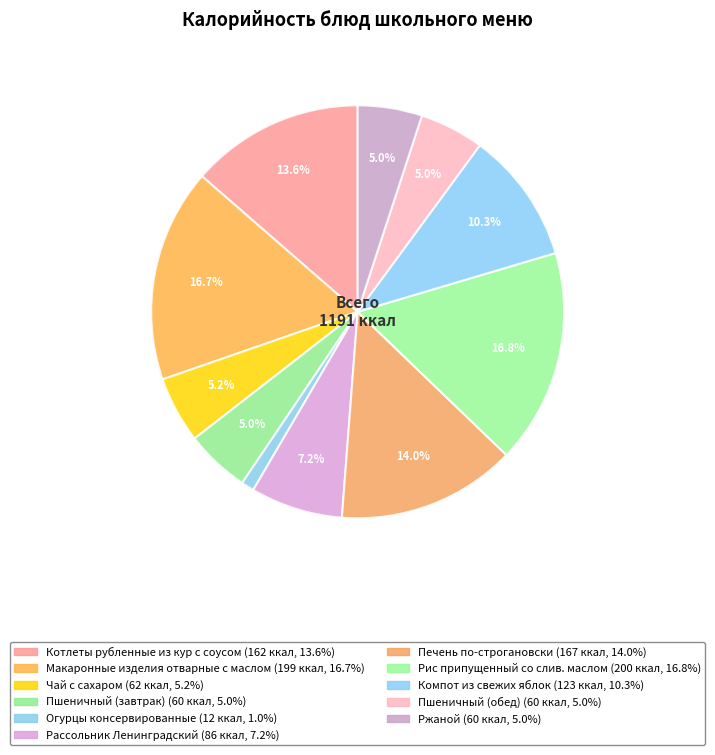

True or false: Огурцы консервированные accounts for 14% of the total.

False